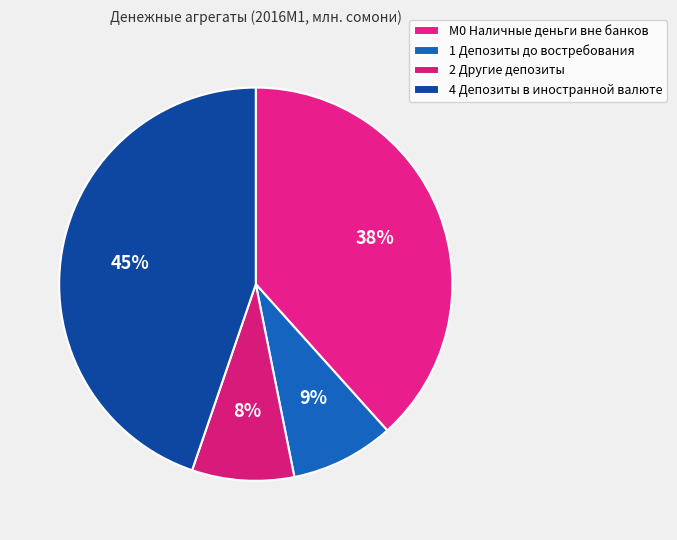

To the nearest percent, what is the average slice percentage?

25%